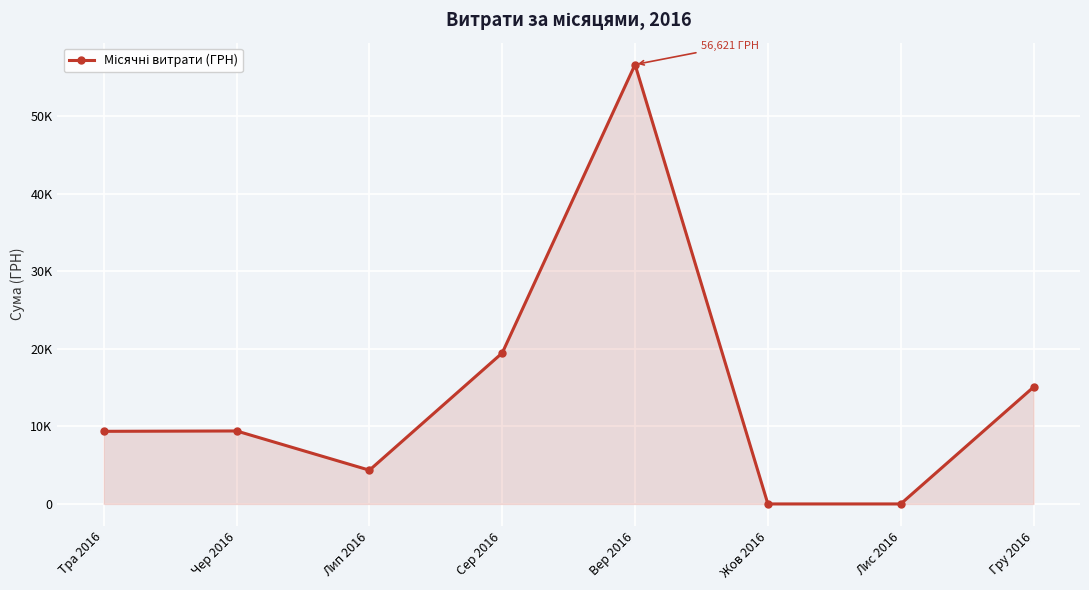

List the labels in order of value, largest first.

Вер 2016, Сер 2016, Гру 2016, Чер 2016, Тра 2016, Лип 2016, Жов 2016, Лис 2016